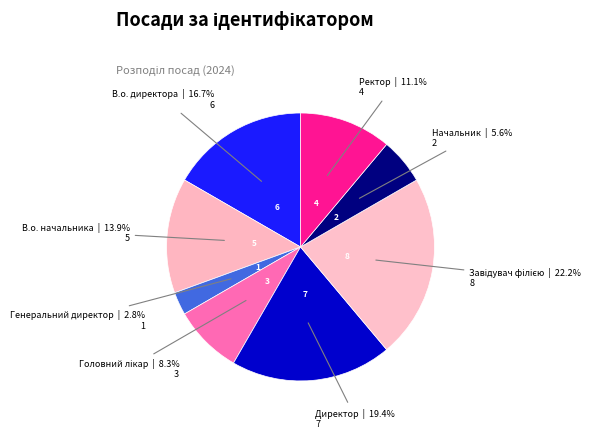

To the nearest percent, what is the difference between the largest and smallest slice percentages?

19%